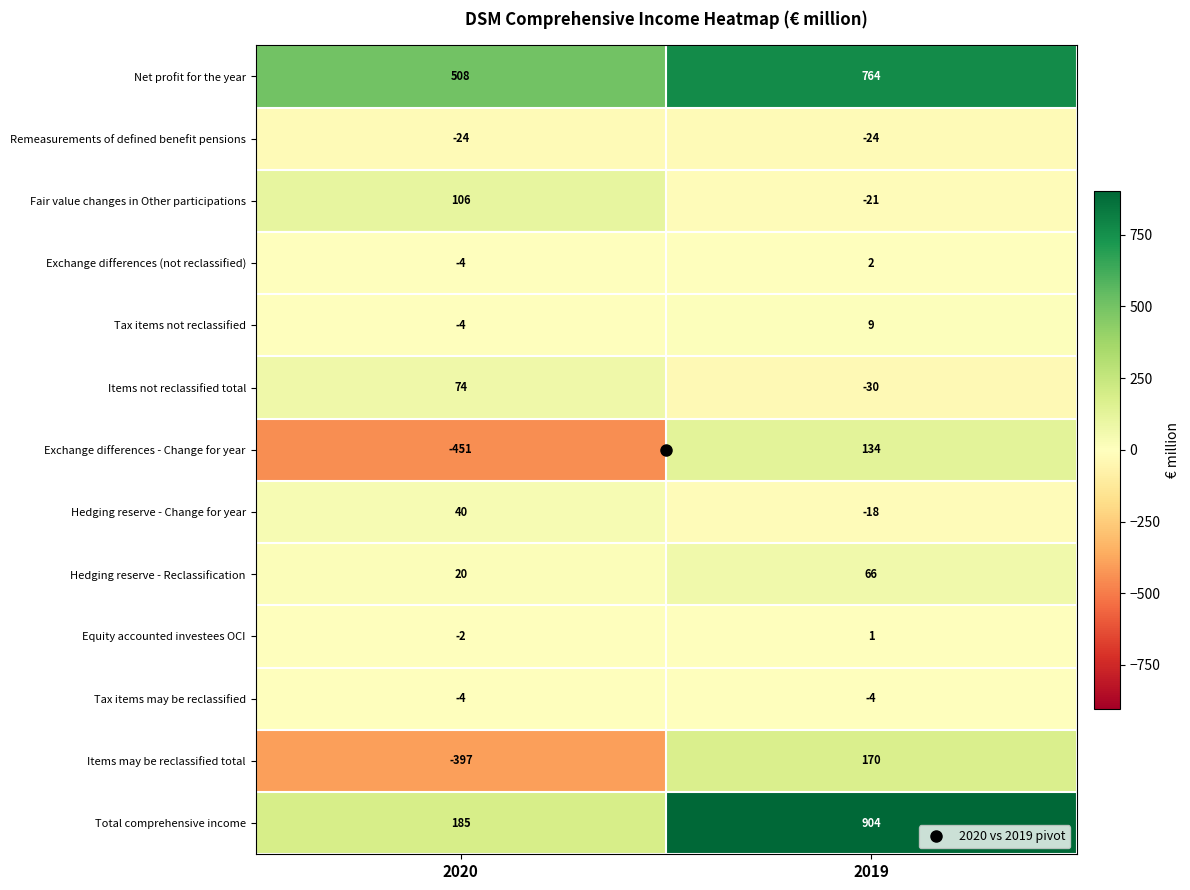

Which series changed the most between 2020 and 2019?

Total comprehensive income